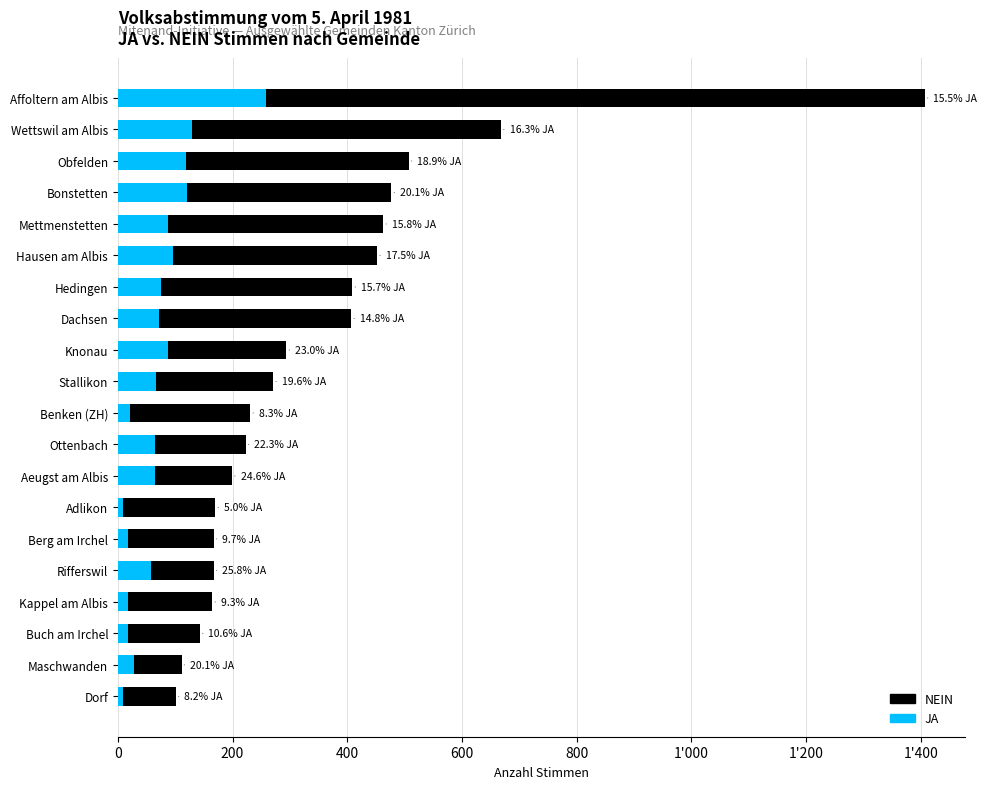

How many bars are there in total?

40